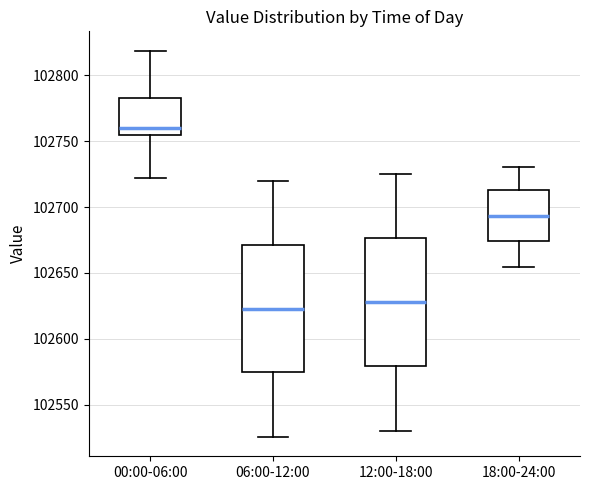

Which box's median line is the highest?

00:00-06:00